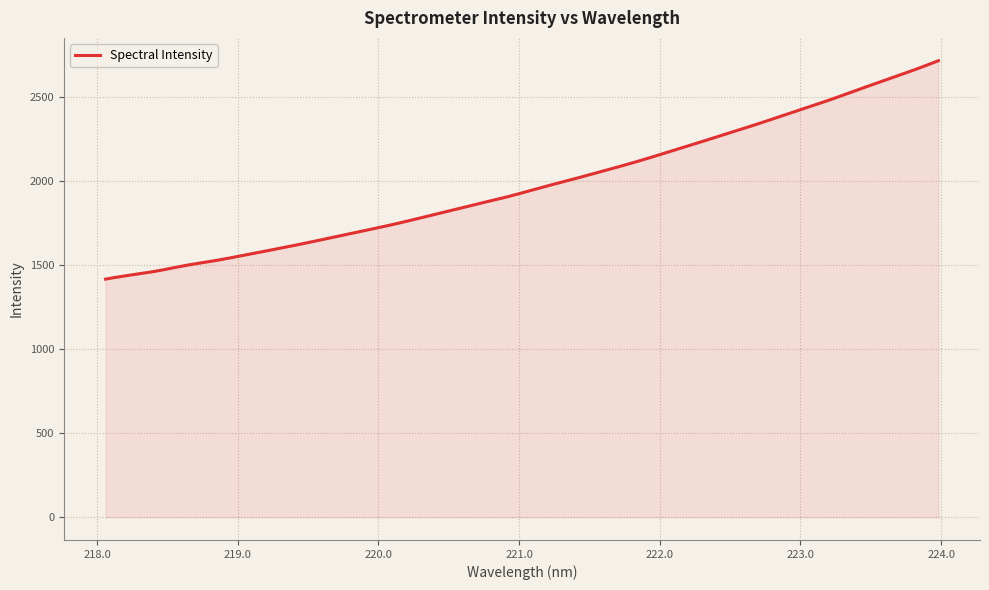

What is the difference between the maximum and minimum values?

1300.0